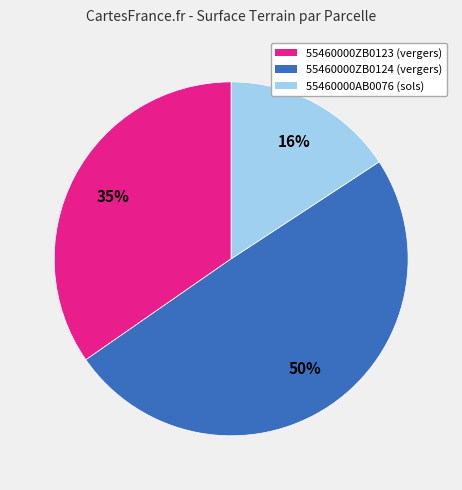

True or false: 55460000AB0076 (sols) accounts for 16% of the total.

True